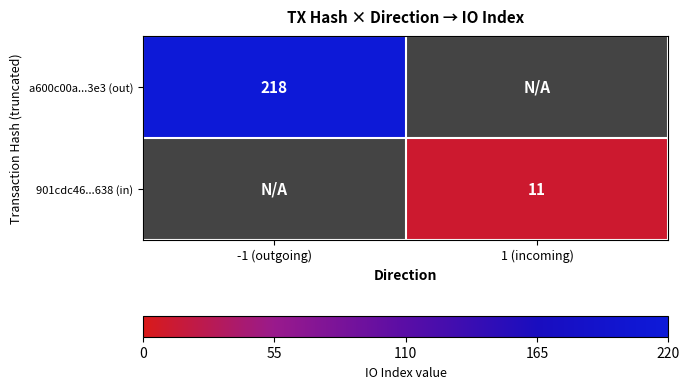

Between 1 (incoming) and -1 (outgoing), which is larger?

-1 (outgoing)